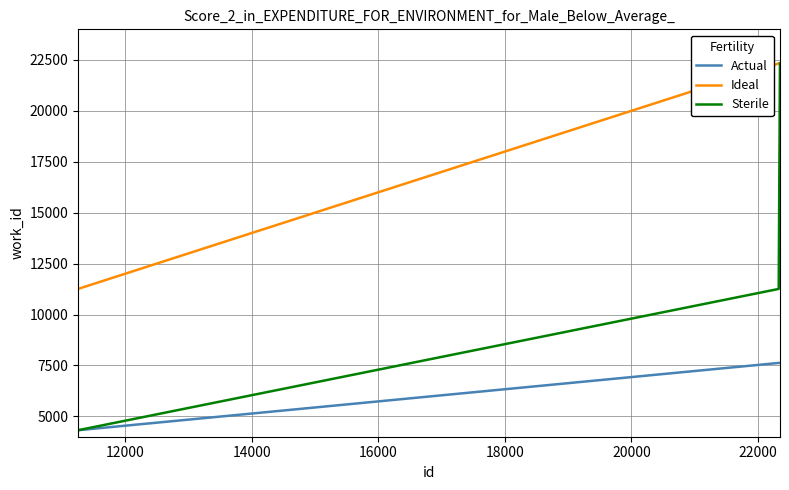

True or false: Actual and Ideal intersect in this chart.

False